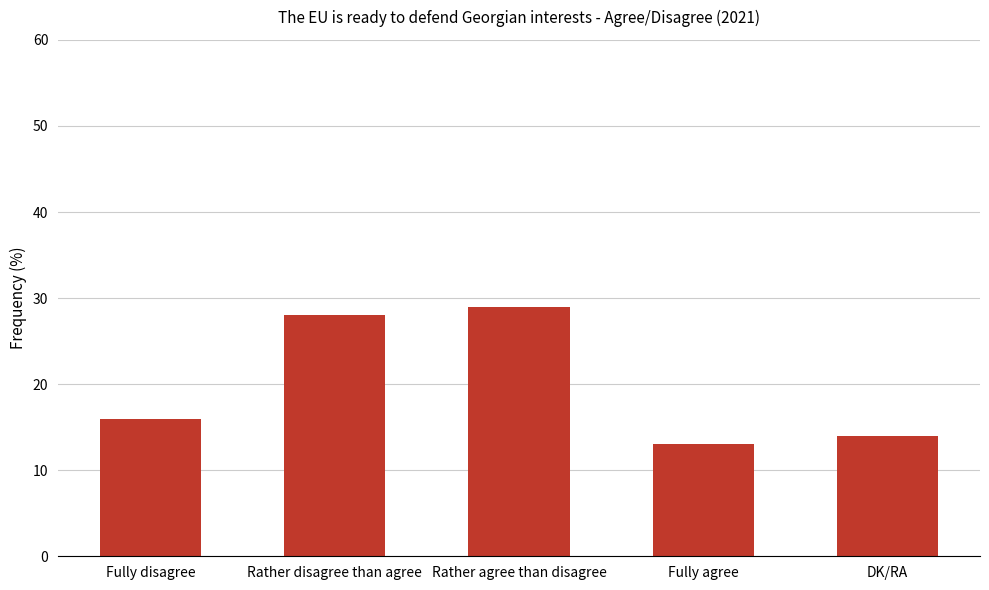

How many bars are there in total?

5